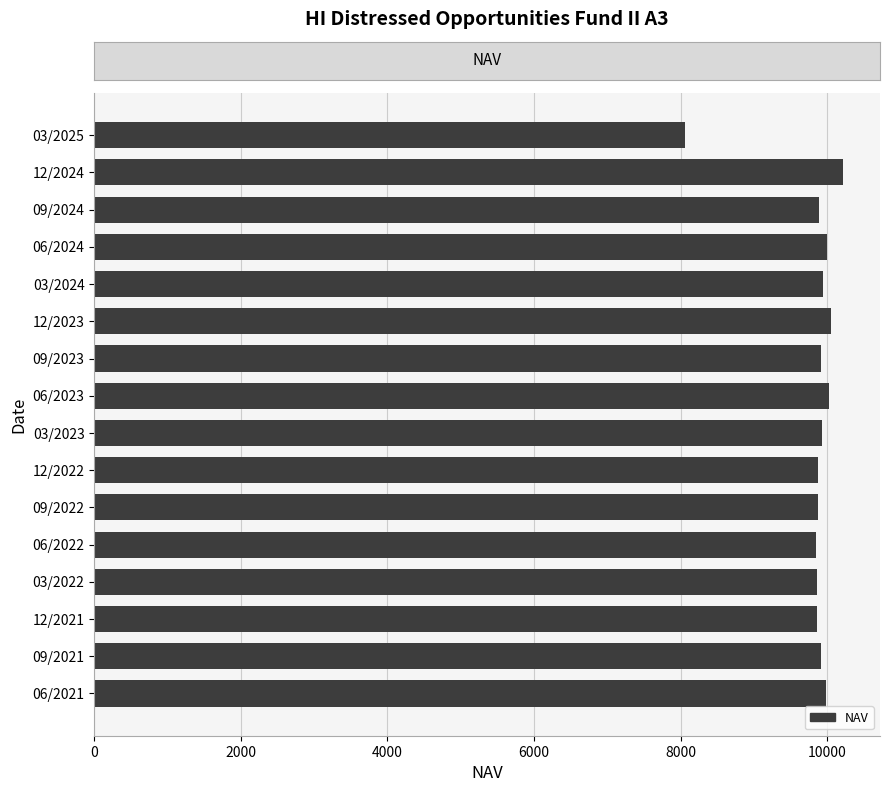

Which label corresponds to the smallest value in the chart?

03/2025